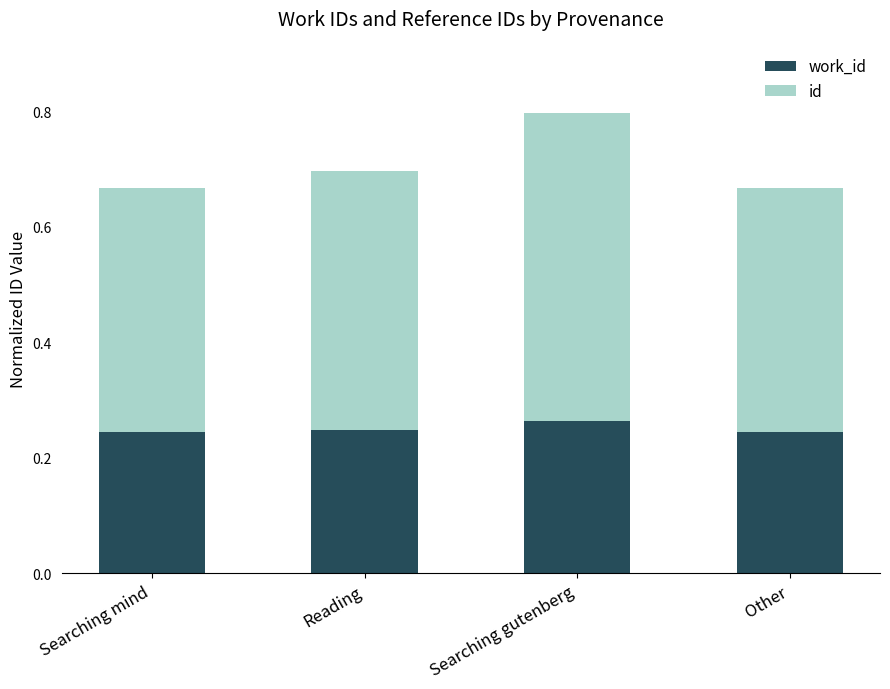

Does the chart contain stacked bars?

Yes